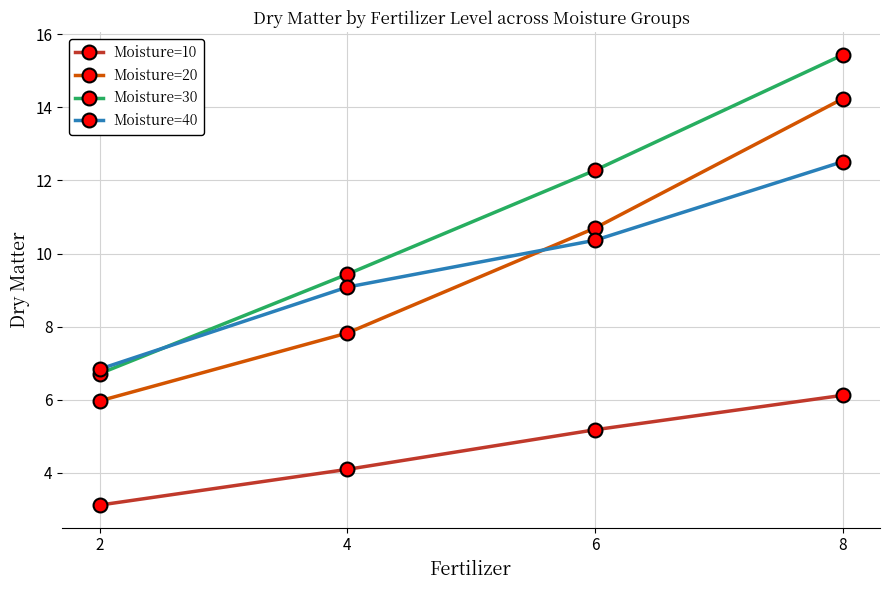

What is the difference between the maximum and minimum values in the Moisture=30 series?

8.7